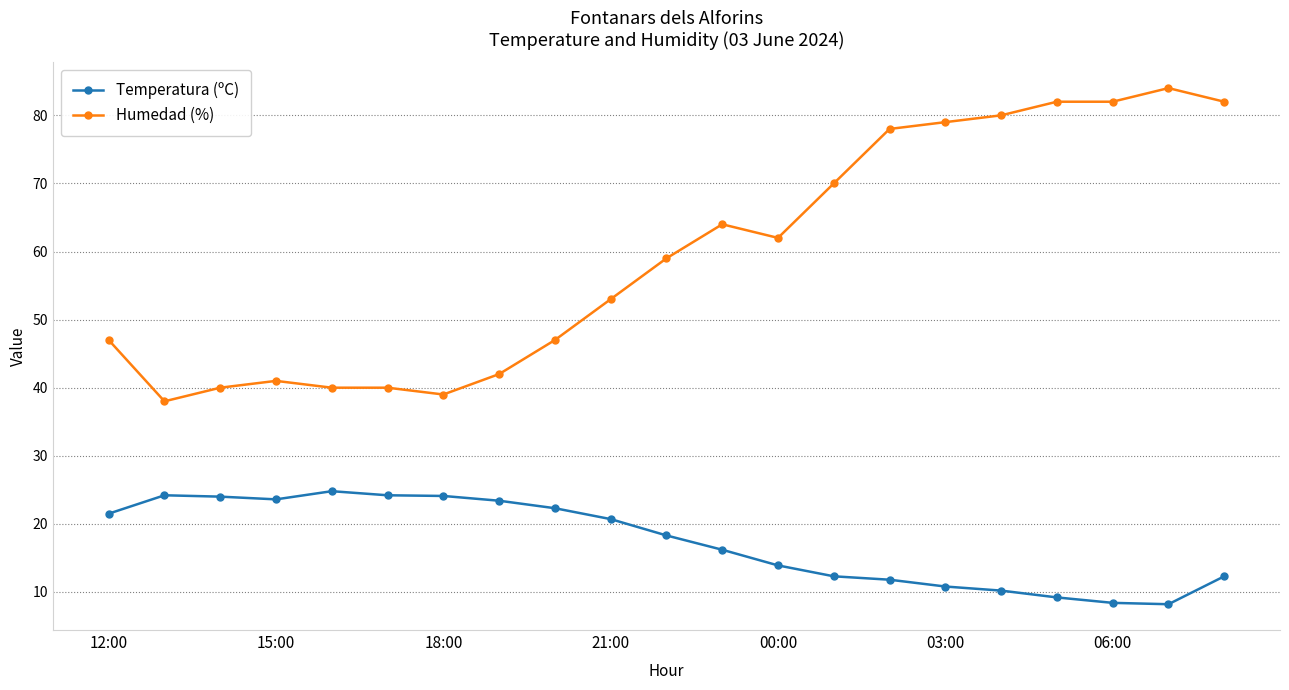

List the series in order of their overall mean, highest first.

Humedad (%), Temperatura (ºC)